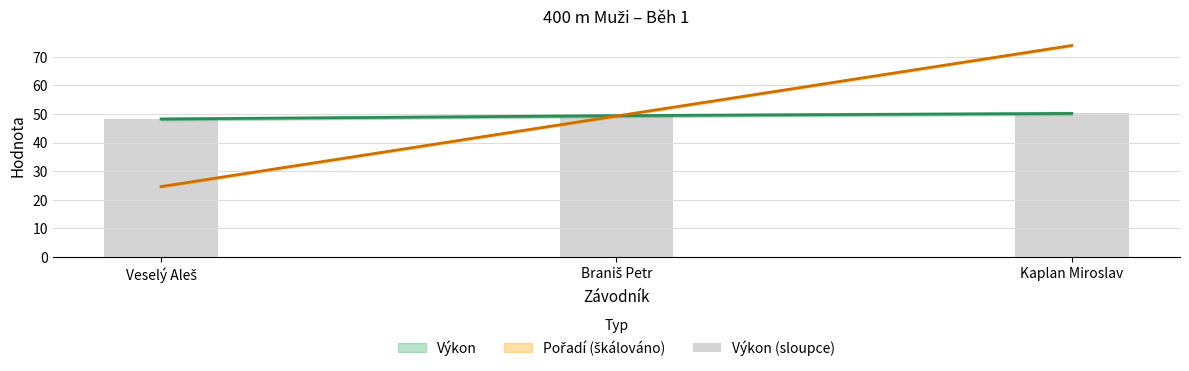

Which category has the lowest value across all series?

Veselý Aleš